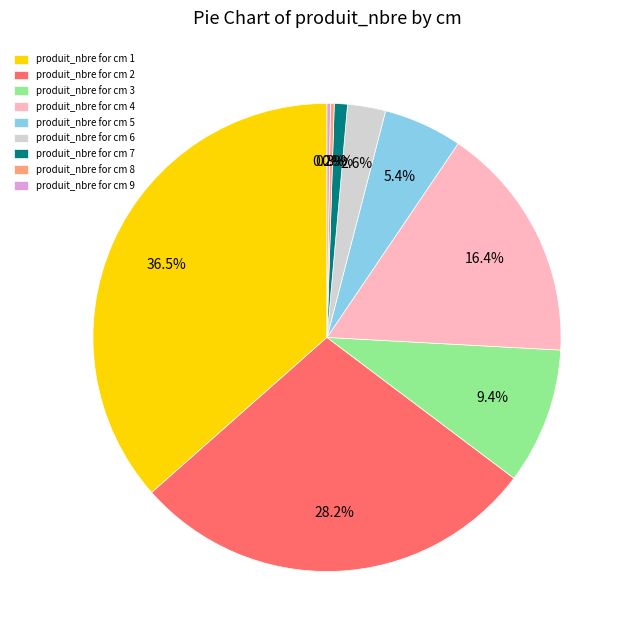

Does produit_nbre for cm 6 represent more than half of the total?

No